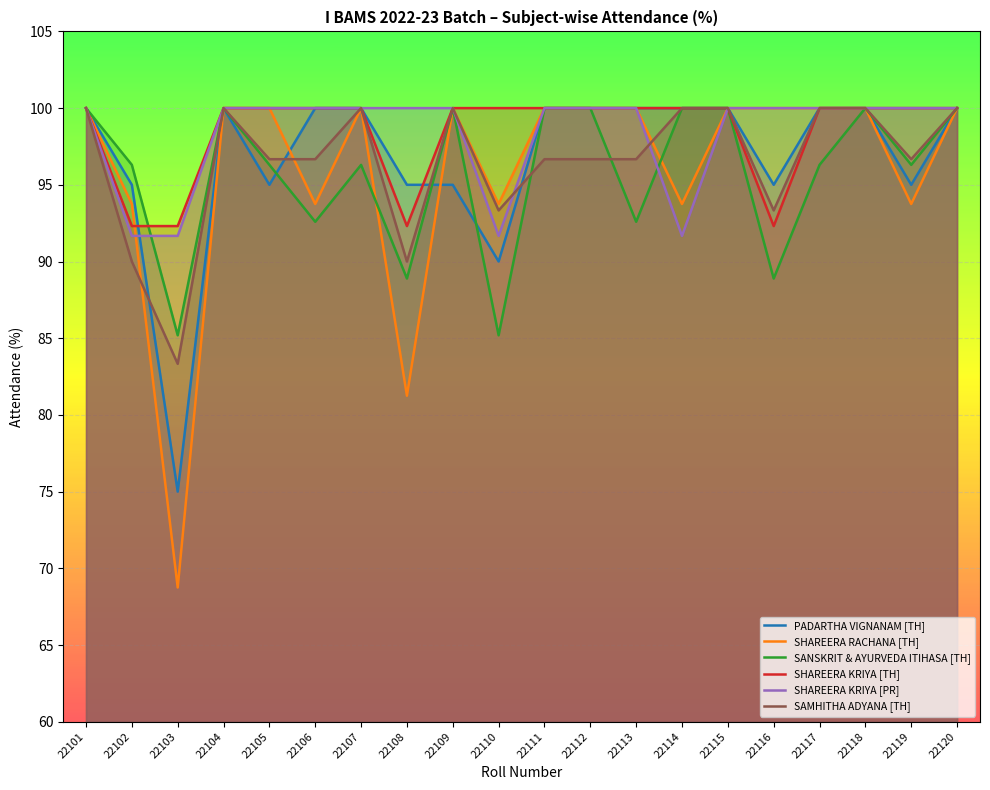

At 22118, list the series in order from smallest to largest.

PADARTHA VIGNANAM [TH], SHAREERA RACHANA [TH], SANSKRIT & AYURVEDA ITIHASA [TH], SHAREERA KRIYA [TH], SHAREERA KRIYA [PR], SAMHITHA ADYANA [TH]